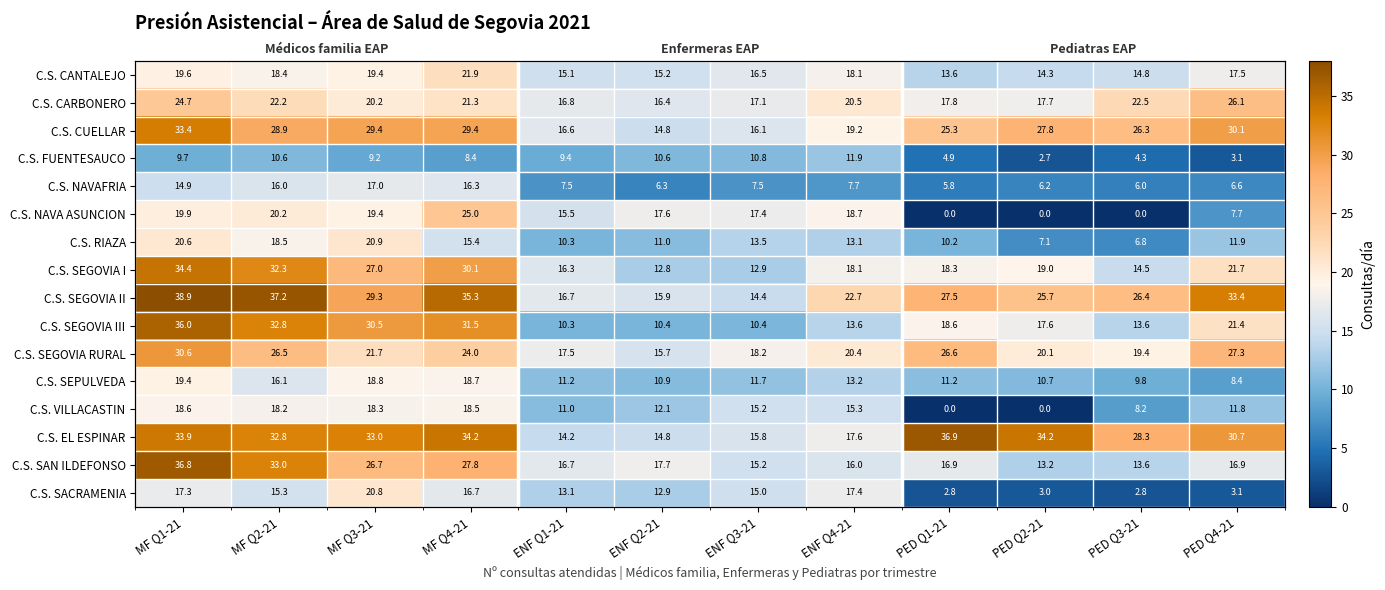

At how many categories does at least one series exceed 15?

12